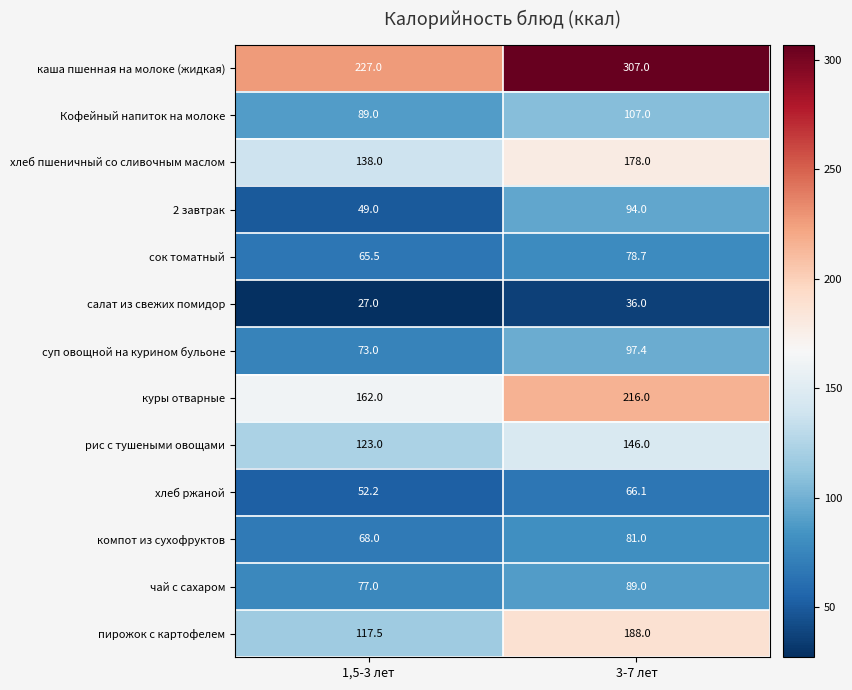

What is the average value of the суп овощной на курином бульоне series?

85.2